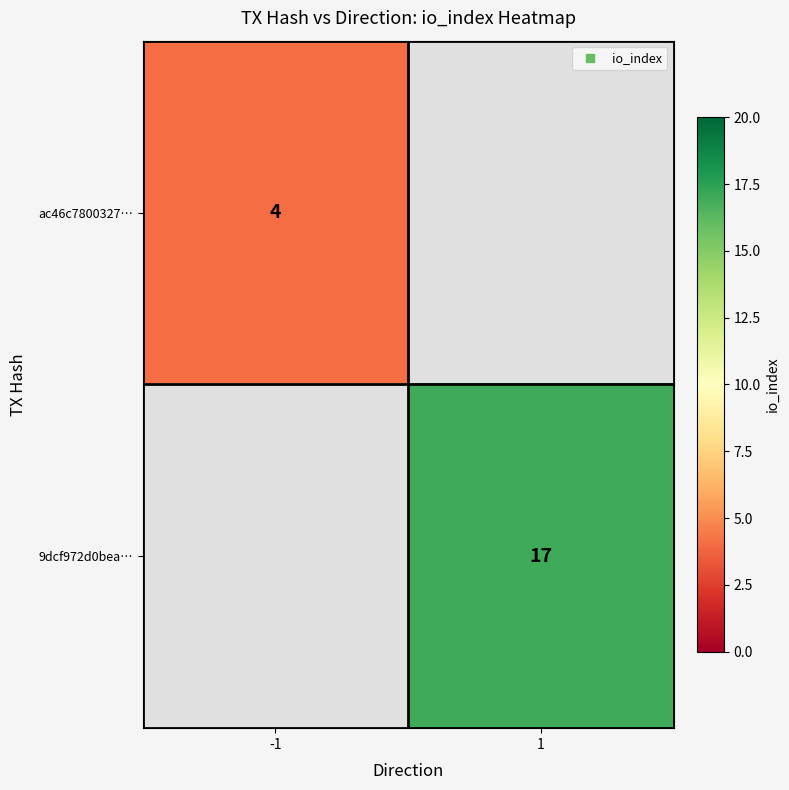

Count the number of data series in this chart.

2